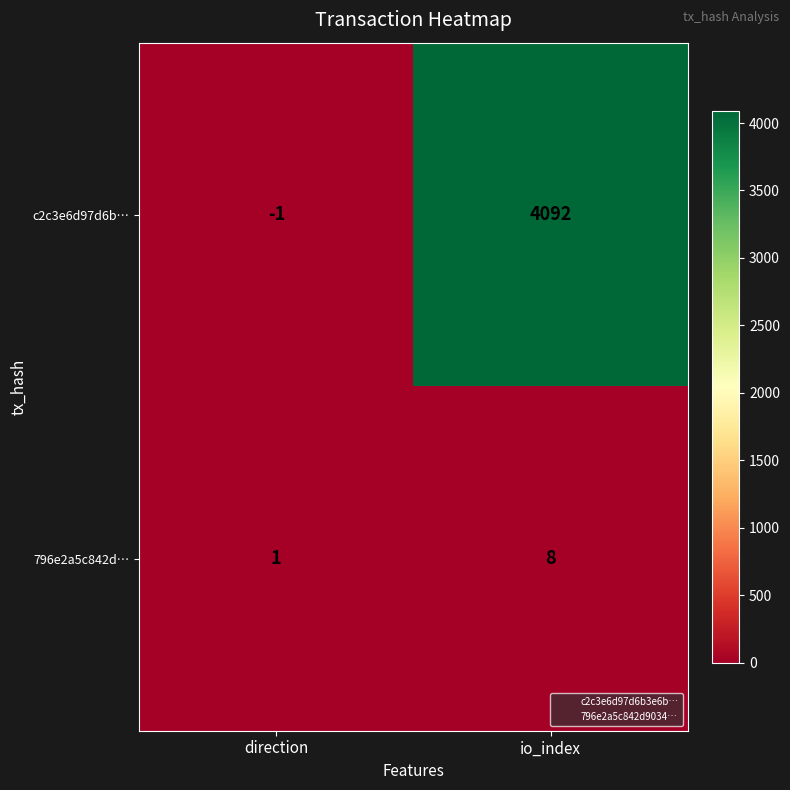

Reading left to right, transcribe all the data shown in this chart.

c2c3e6d97d6b…: direction=-1	io_index=4092
796e2a5c842d…: direction=1	io_index=8